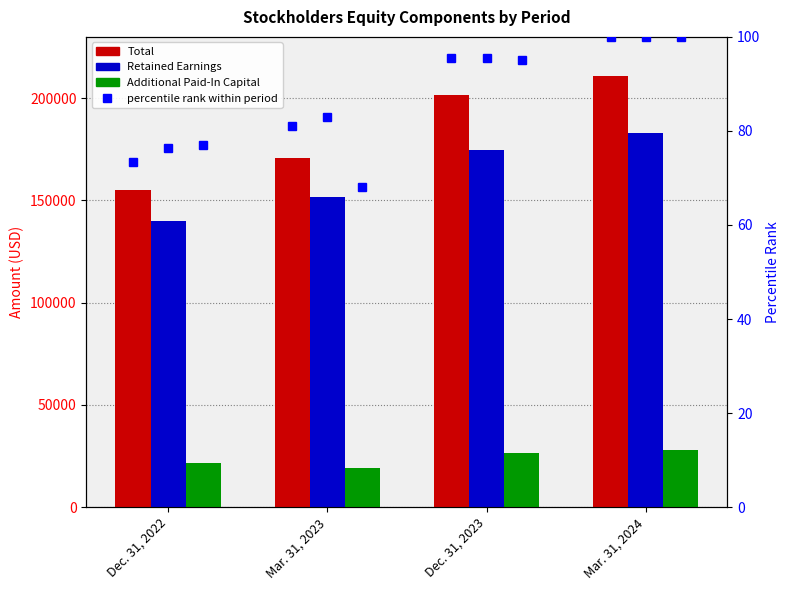

What is the label of the 2nd bar from the left?

Mar. 31, 2023